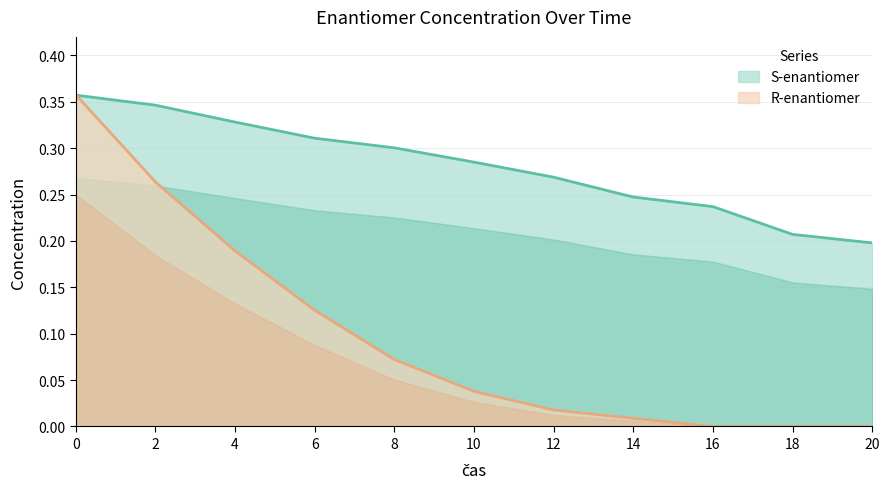

List the labels in order of R-enantiomer value, smallest first.

16, 18, 20, 14, 12, 10, 8, 6, 4, 2, 0